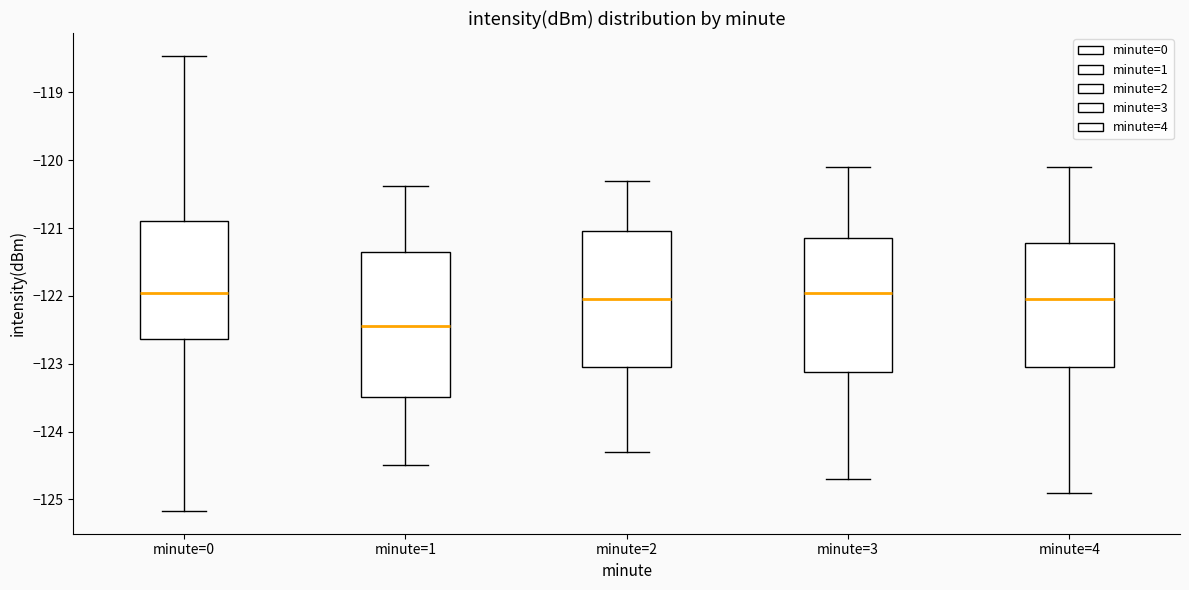

Reading left to right, read every box against the y-axis: the position of its median line, the range the box covers, and the ends of its whiskers. The values are not printed on the chart, so give them approximately, as read against the axis.

minute=0: median -122.0, box -122.6 to -120.9, whiskers -125.2 to -118.5
minute=1: median -122.4, box -123.5 to -121.3, whiskers -124.5 to -120.4
minute=2: median -122.0, box -123.0 to -121.0, whiskers -124.3 to -120.3
minute=3: median -121.9, box -123.1 to -121.1, whiskers -124.7 to -120.1
minute=4: median -122.0, box -123.0 to -121.2, whiskers -124.9 to -120.1